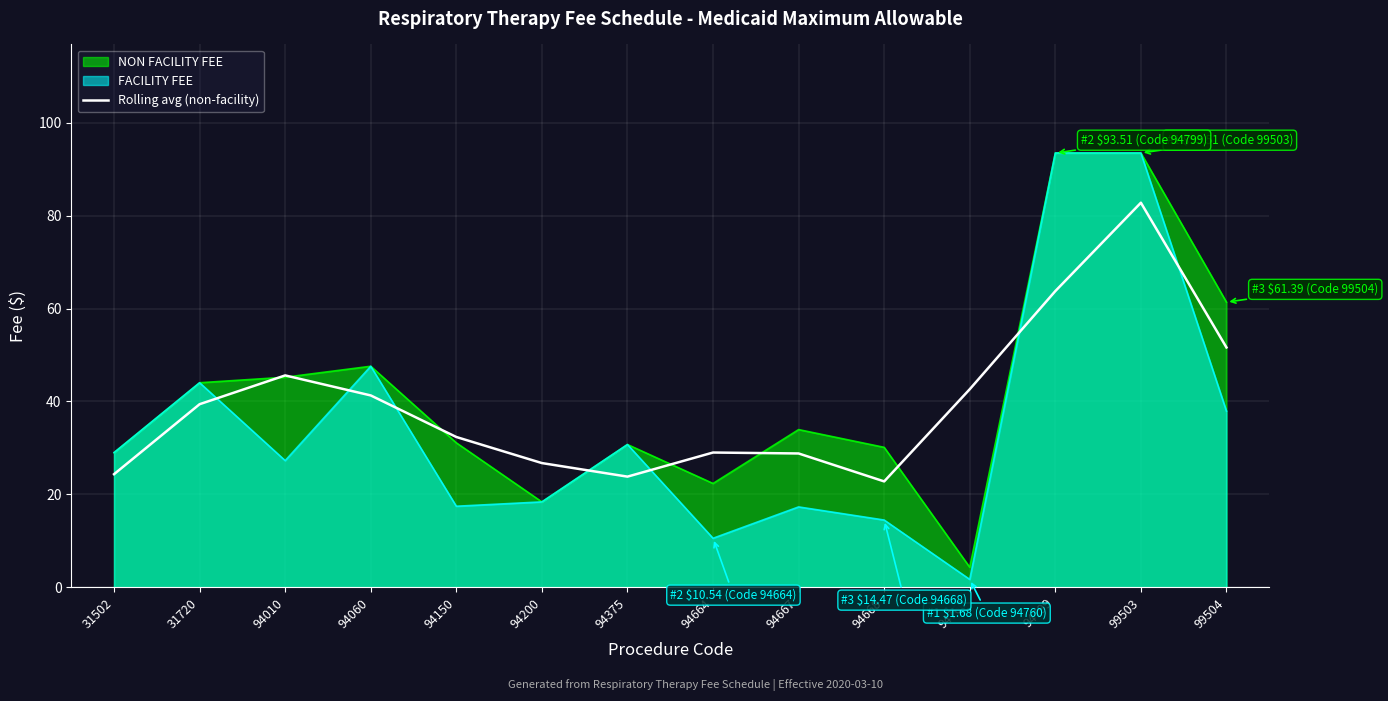

The value of NON FACILITY FEE at 94667 is 8.7. True or false?

False